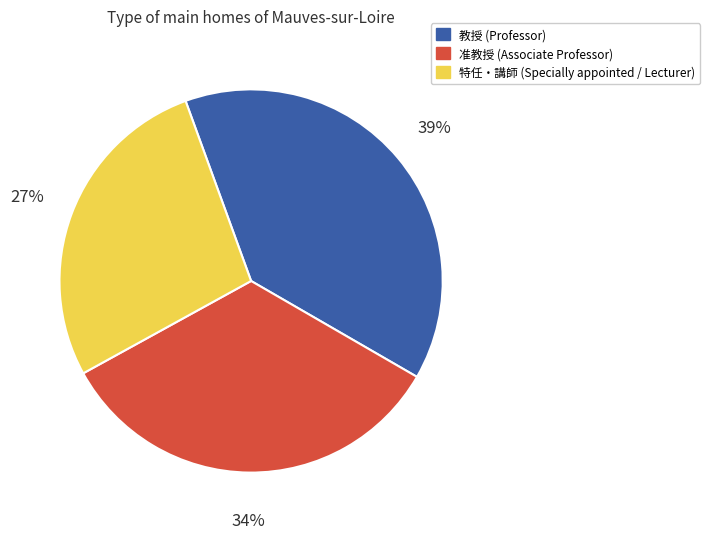

Is there any slice that represents more than half of the pie?

No